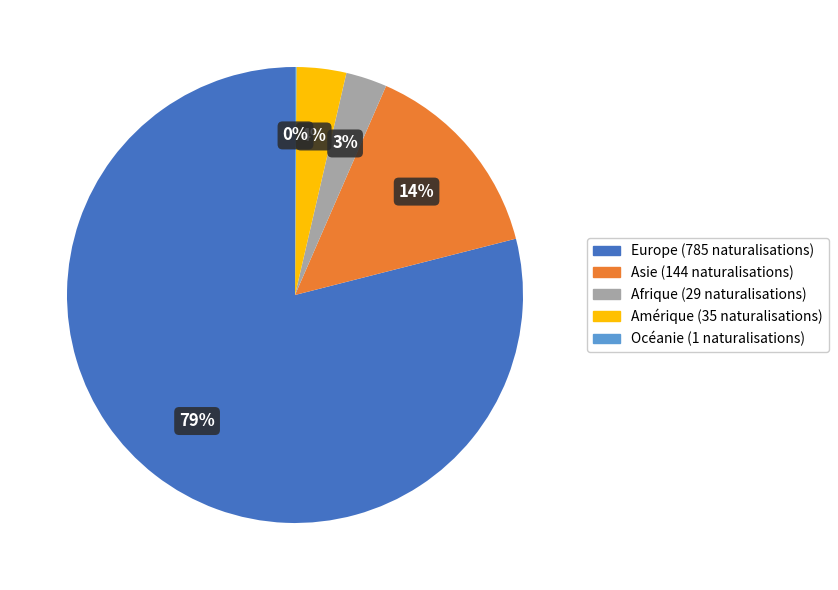

Is the sum of Asie and Europe greater than half?

Yes